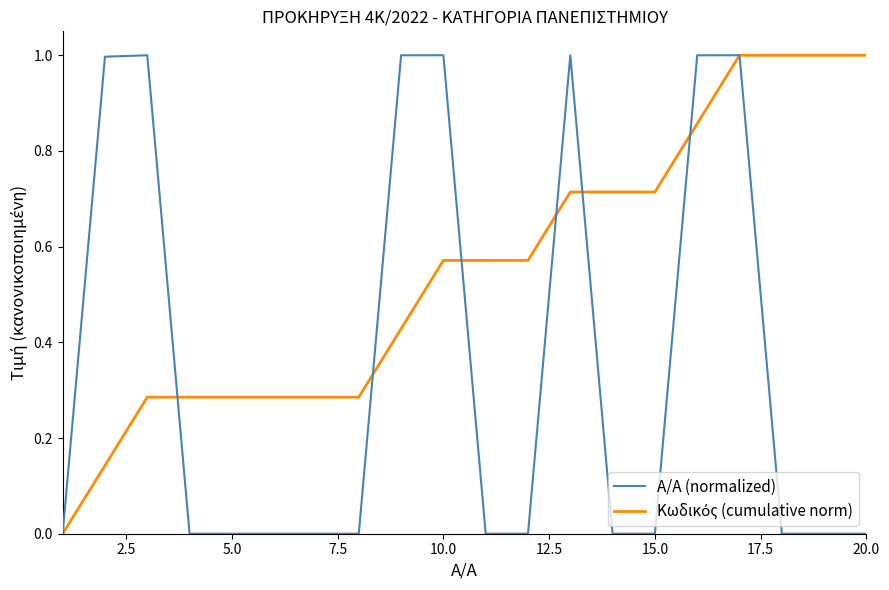

What is the greatest value displayed?

1.0